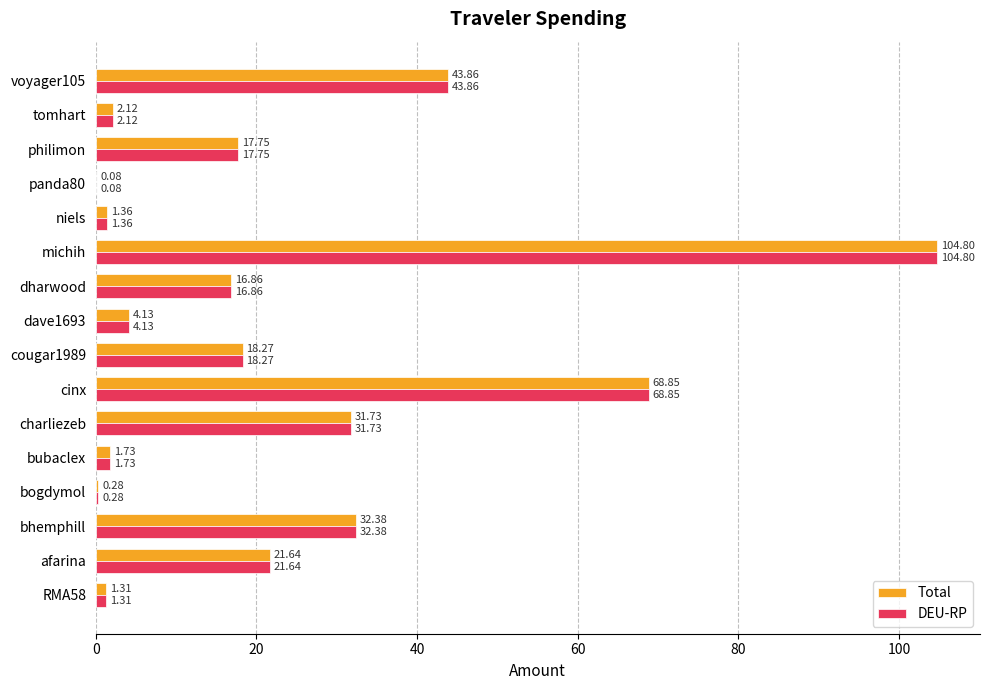

What is the maximum value for DEU-RP?

104.8